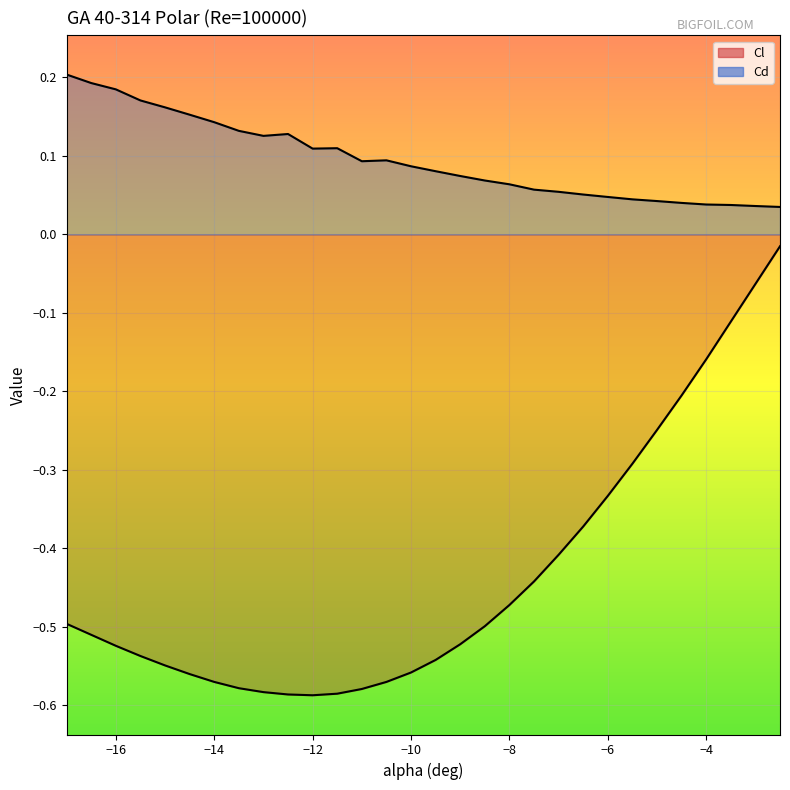

How many Cd values are between 0 and 1?

30